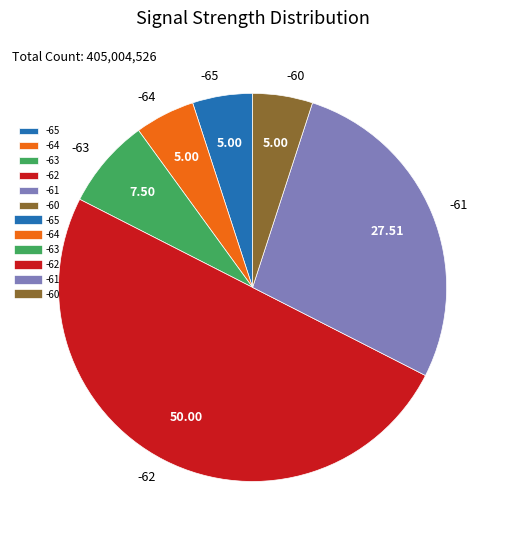

What is the largest slice in the pie chart?

-62